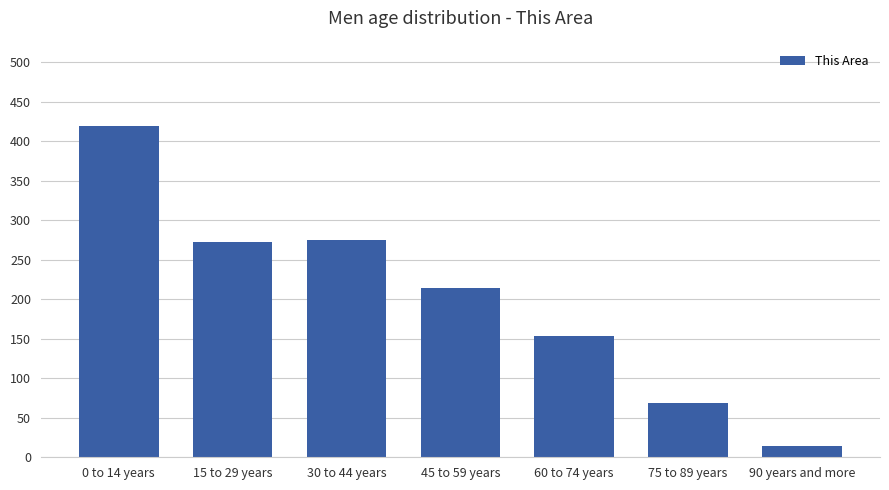

At which category does the chart reach its minimum across all series?

90 years and more